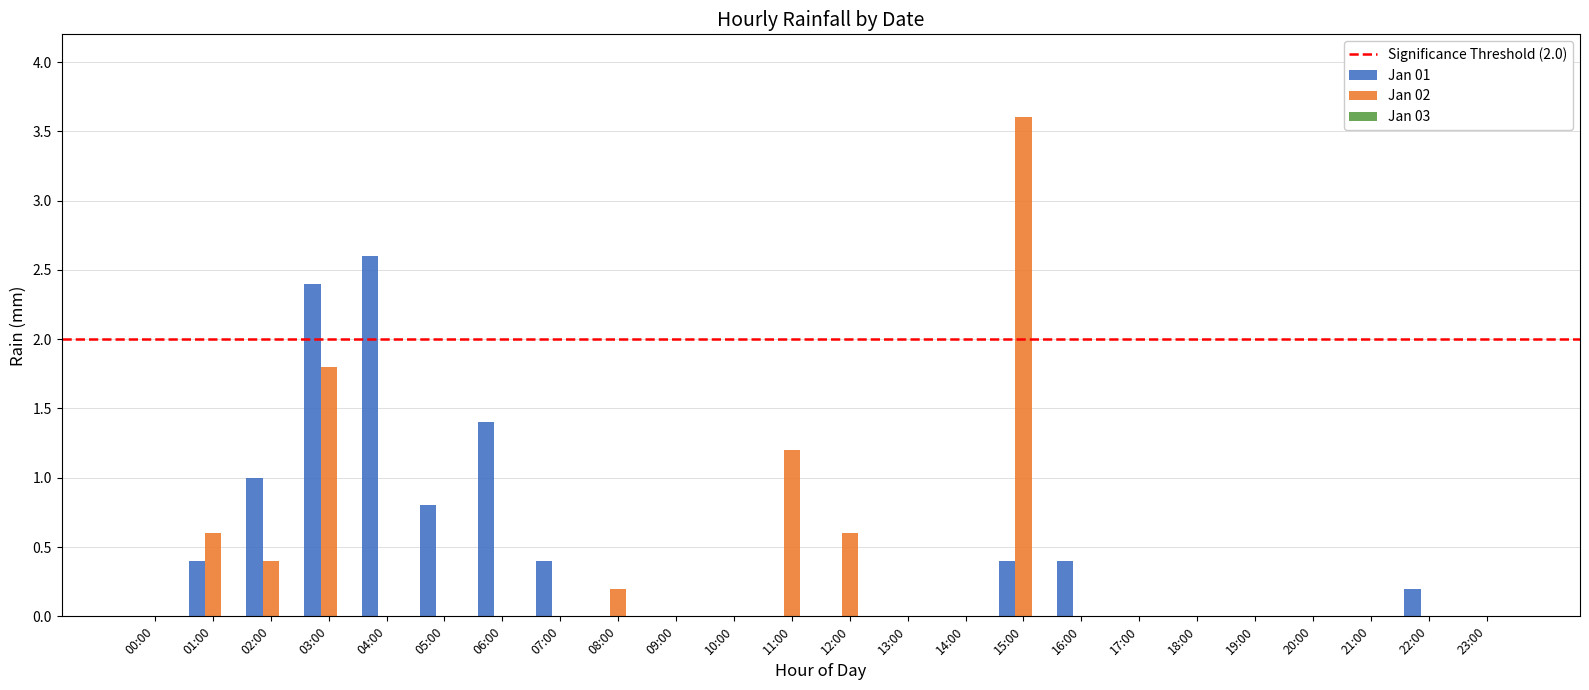

Does the chart contain stacked bars?

No